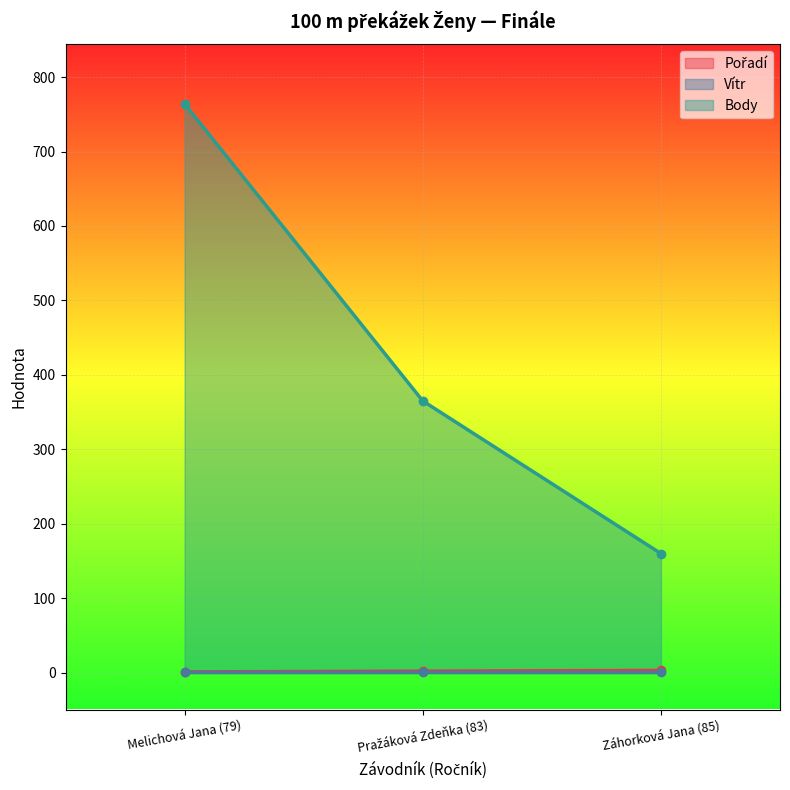

What is the value of the Body point at the 3rd from the left?

160